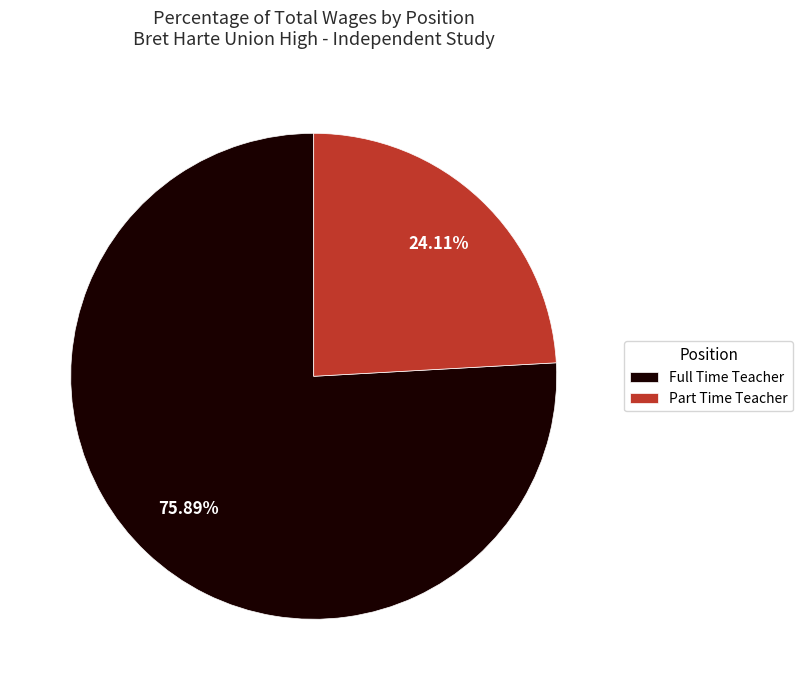

To the nearest percent, what is the average slice percentage?

50%